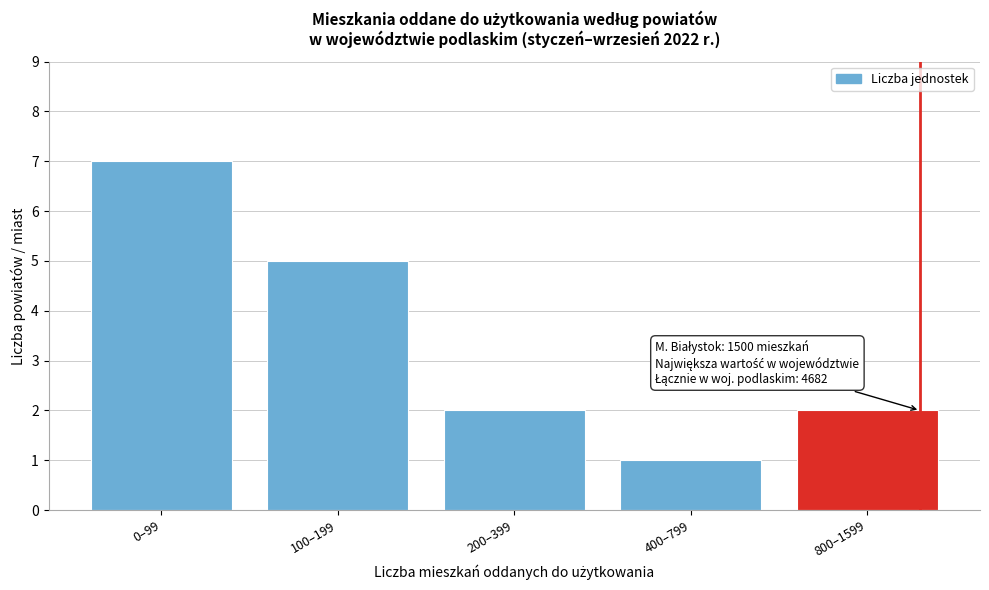

Reading left to right, transcribe all the data shown in this chart.

0–99=7	100–199=5	200–399=2	400–799=1	800–1599=2